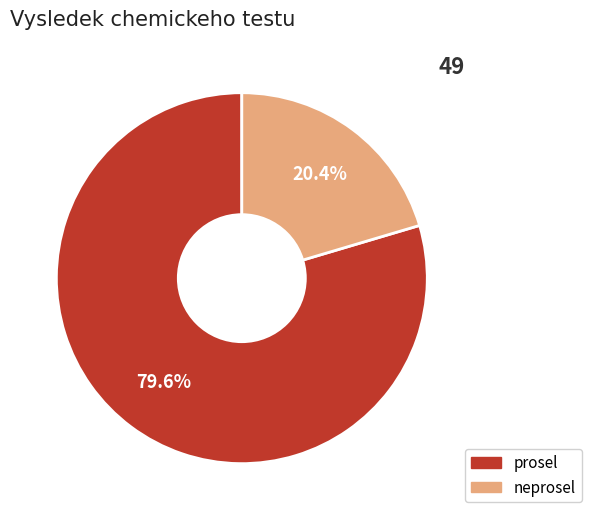

Is it true that neprosel is 11% of the pie?

False